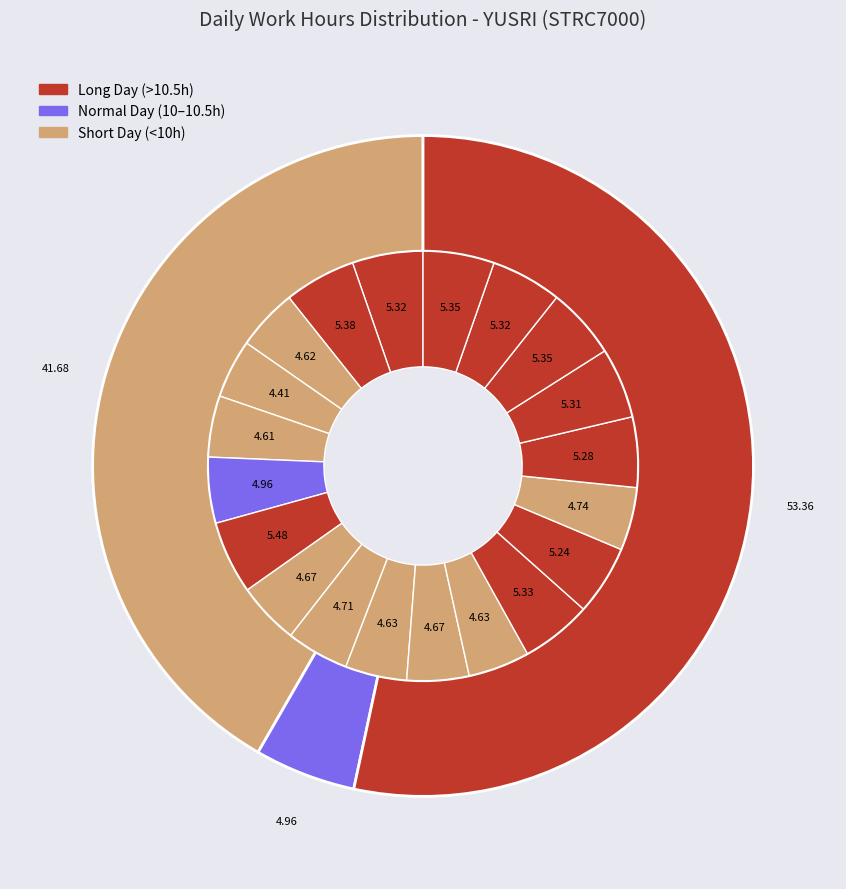

To the nearest percent, what is the combined percentage of Thu 17 and Tue 15?

10%